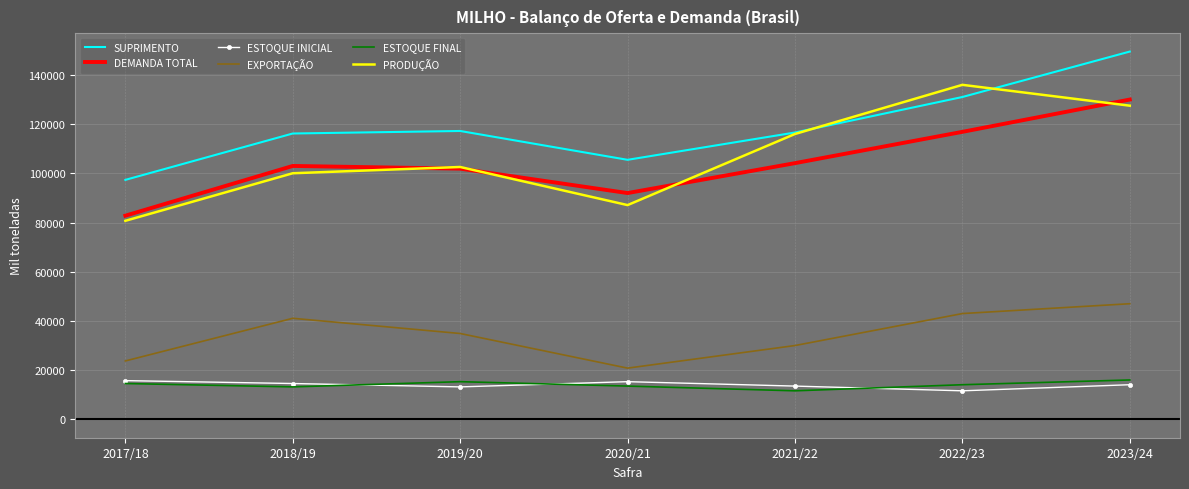

Count the number of data series in this chart.

6